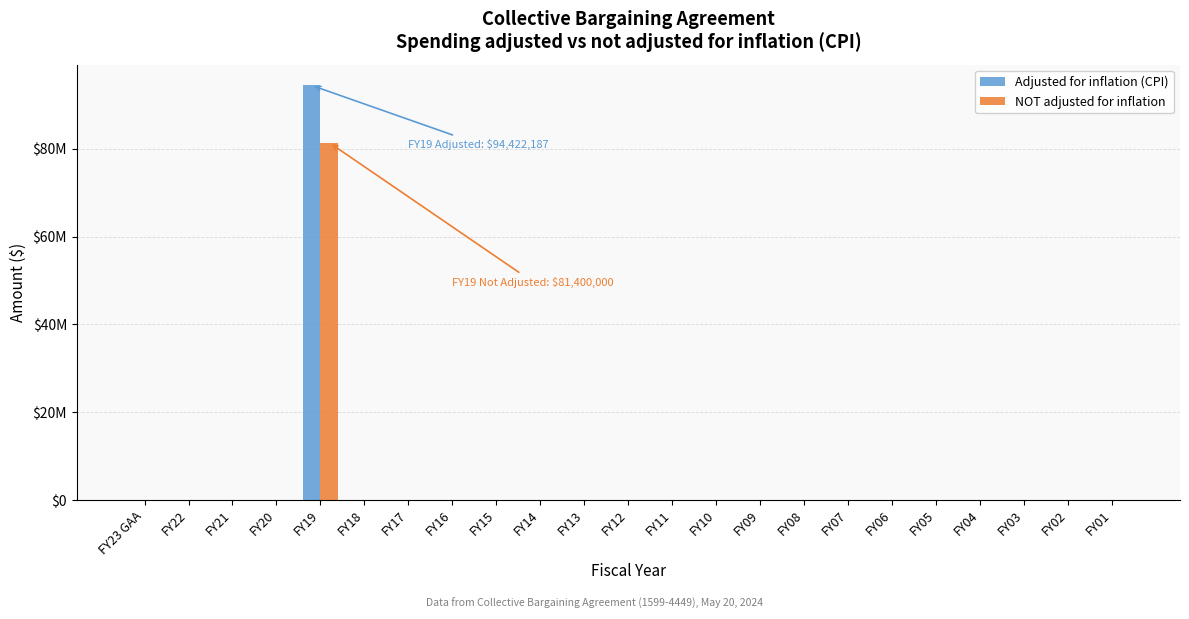

What are all the series names shown in the legend?

Adjusted for inflation (CPI), NOT adjusted for inflation